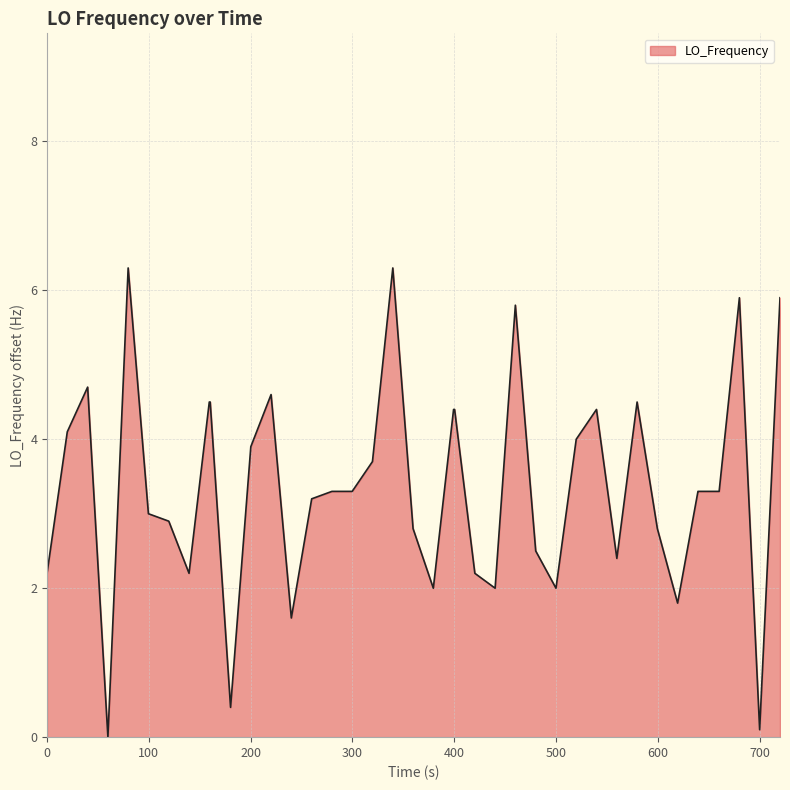

What is the difference between the maximum and minimum values?

6.3